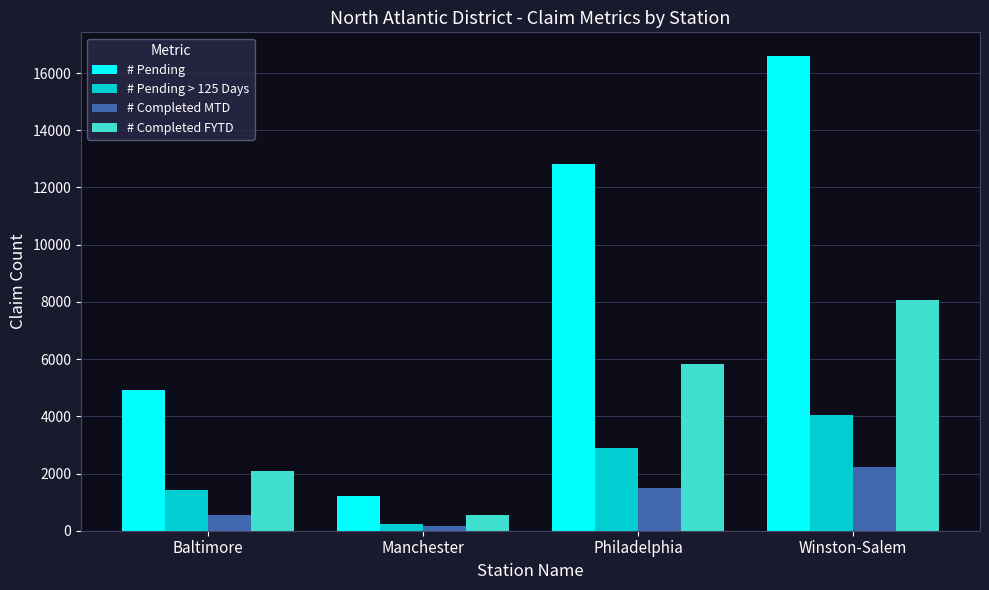

Which label corresponds to the largest value in the chart?

Winston-Salem